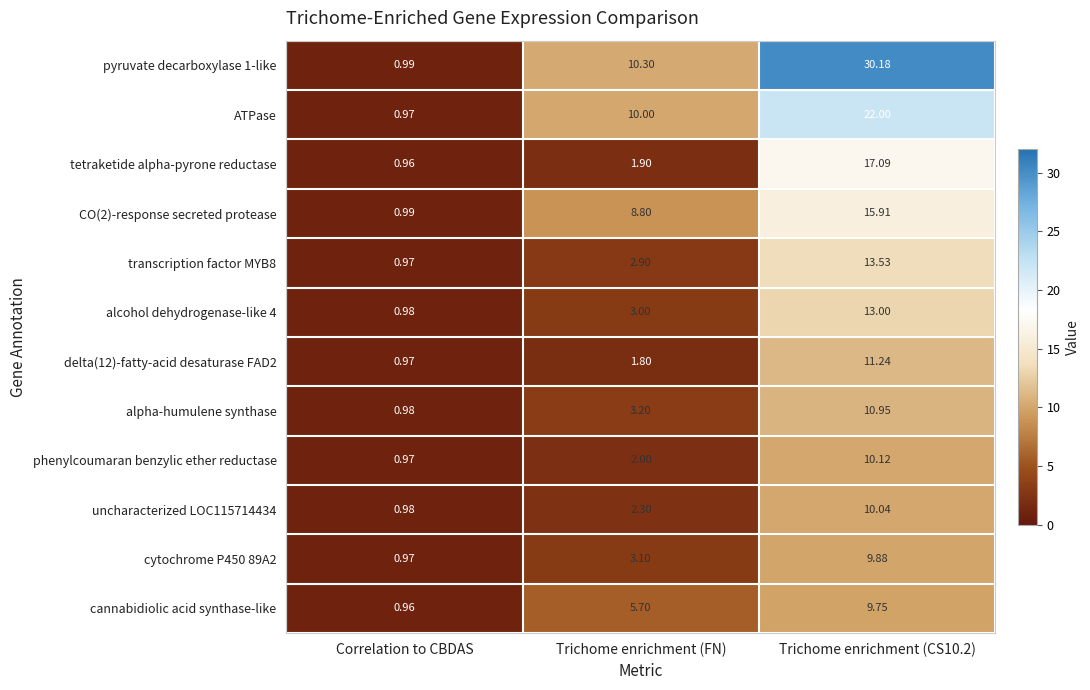

Which category has the lowest value across all series?

Correlation to CBDAS